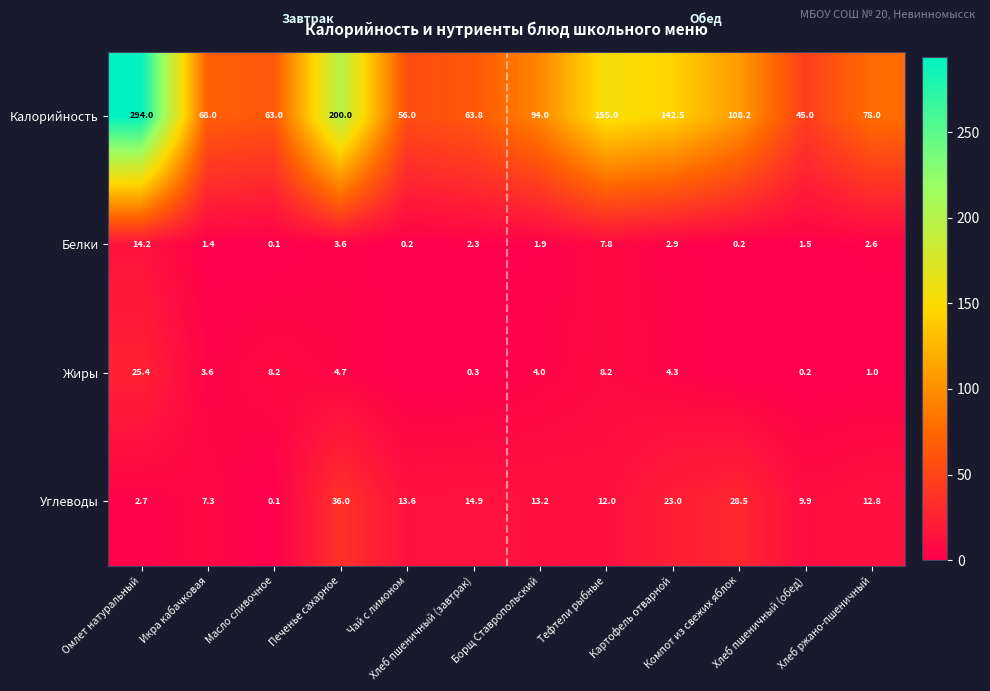

What is the difference between the maximum and minimum values in the Калорийность series?

249.0